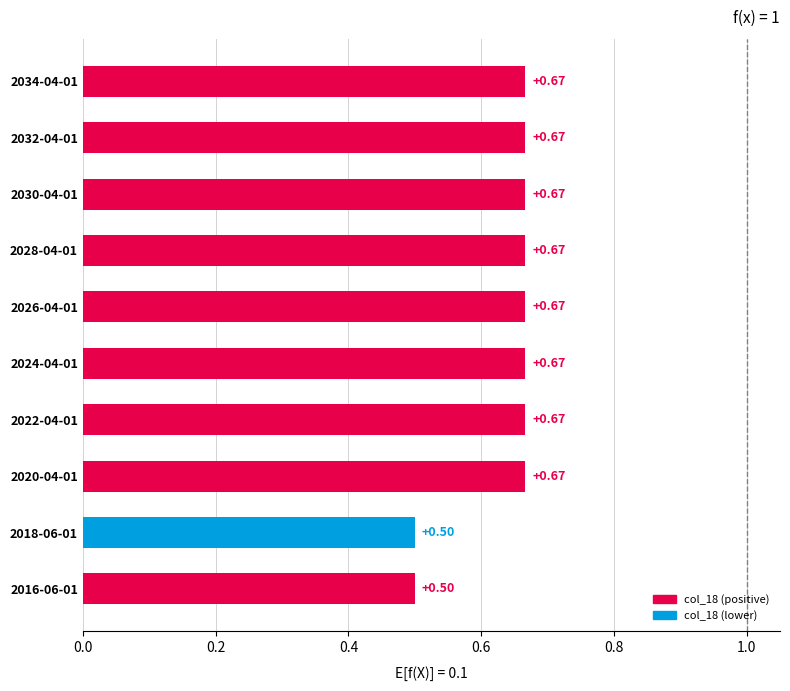

What is the average value?

0.6